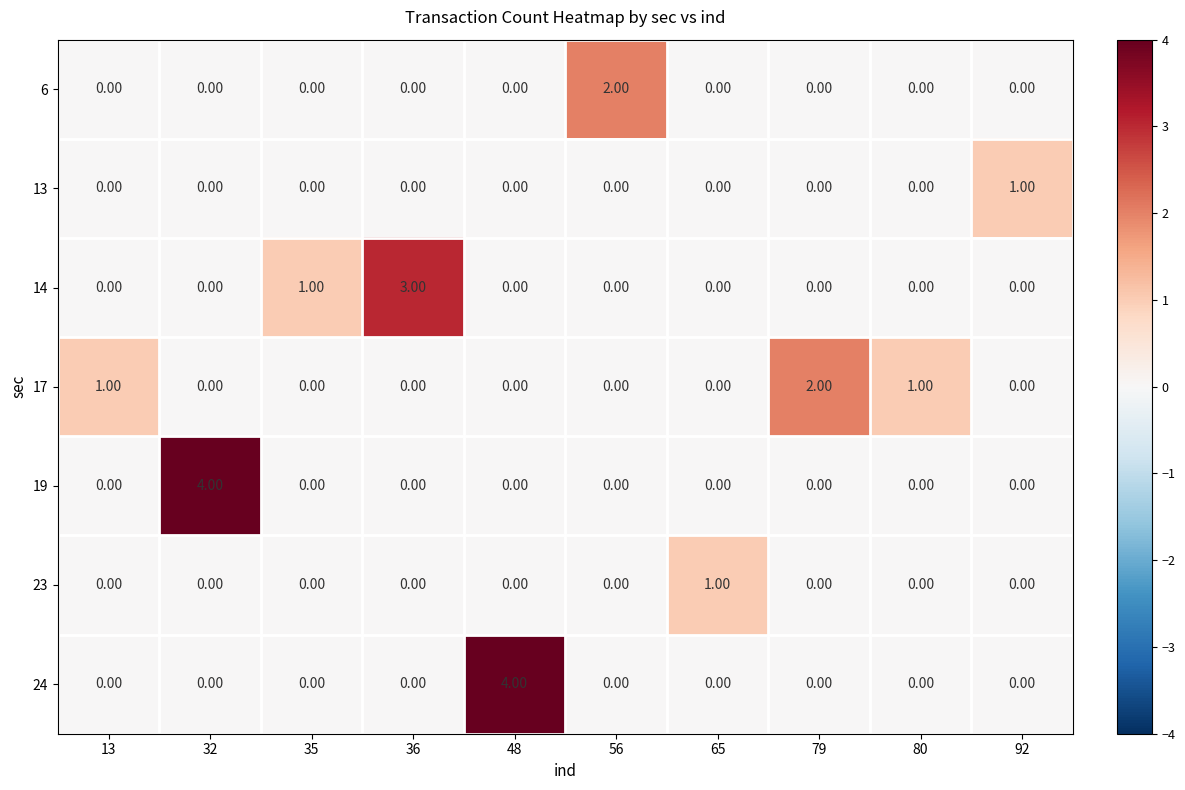

Between 32 and 56, which series saw the biggest shift?

19